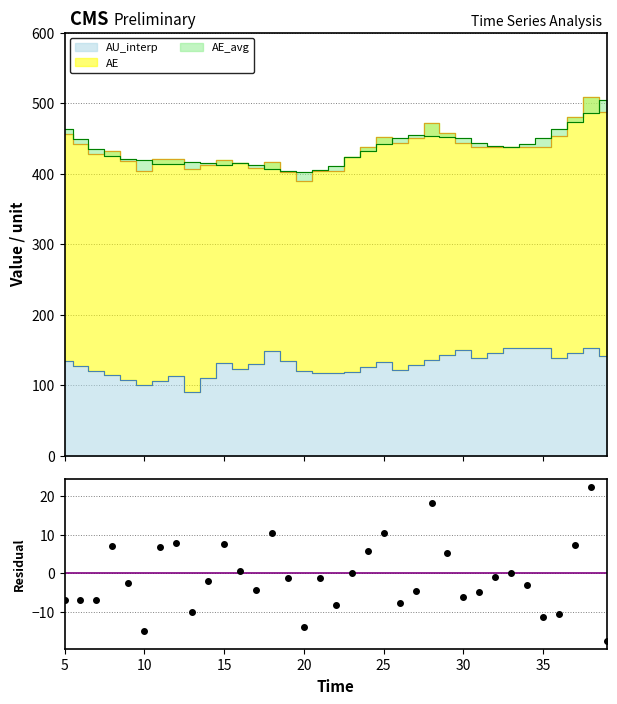

Reading left to right, extract all data points from this chart.

AU_interp: 134.8	127.9	120.9	114.0	107.1	100.2	106.2	113.1	90.3	111.0	131.7	123.2	130.1	148.1	134.2	120.4	117.3	117.3	118.9	125.8	132.7	122.1	129.0	135.9	142.8	149.7	139.1	146.0	152.4	152.4	152.4	138.5	145.4	152.3	141.7
AE: 456.0	442.2	428.3	432.1	418.2	404.4	421.0	421.0	406.2	413.1	420.0	415.1	408.2	416.7	402.9	389.1	403.5	403.5	424.2	438.0	451.9	443.3	450.2	471.5	457.7	443.9	438.5	438.5	438.5	438.5	438.5	453.4	481.0	508.6	487.4
AE_avg: 463.0	449.2	435.4	425.0	420.8	419.3	414.2	413.1	416.2	415.1	412.5	414.6	412.6	406.4	404.1	403.1	404.6	411.6	424.2	432.2	441.5	451.0	454.9	453.3	452.4	450.0	443.4	439.6	438.5	441.5	450.0	464.0	473.8	486.3	505.0